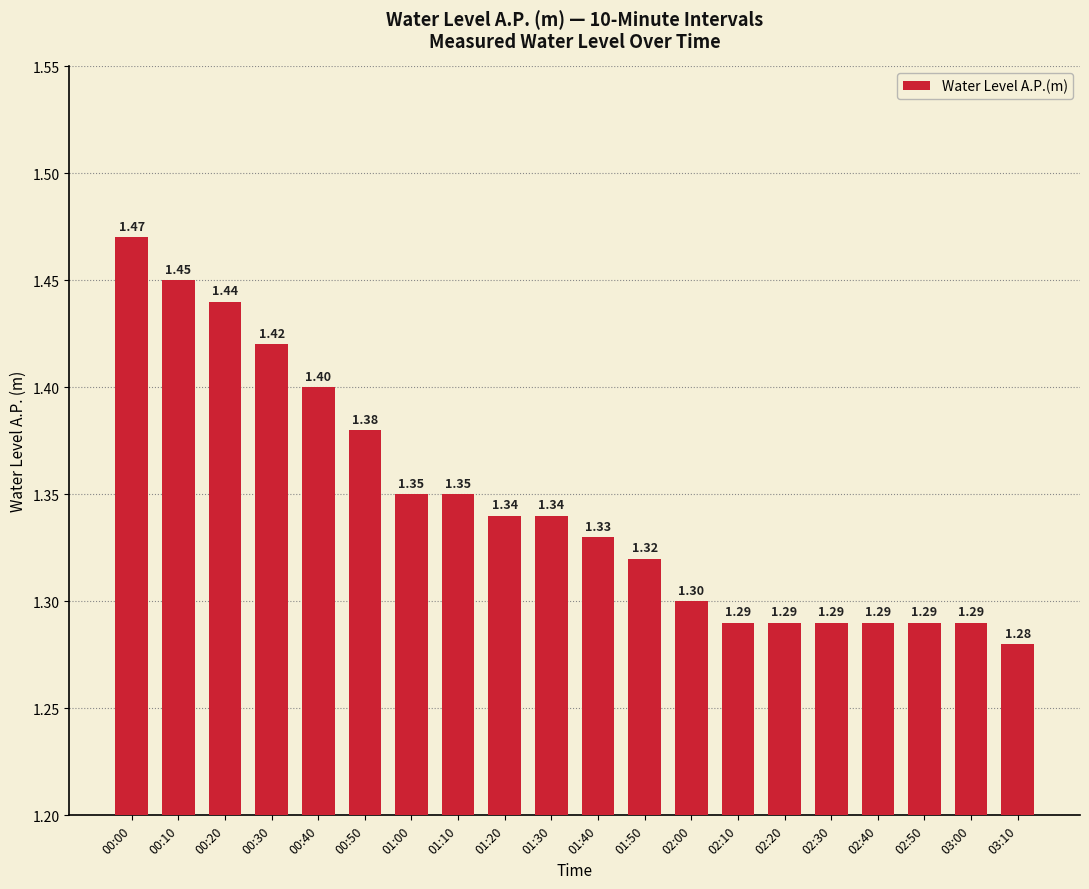

What is the label of the 4th bar from the right?

02:40